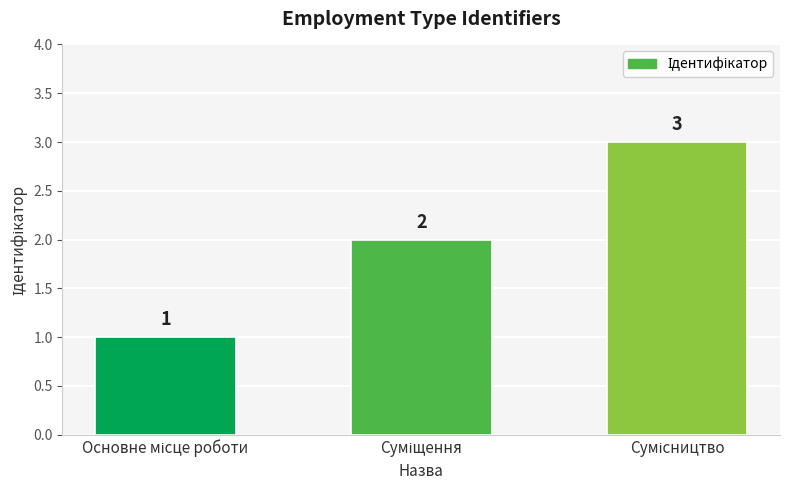

What is the value of the 2nd bar from the left?

2